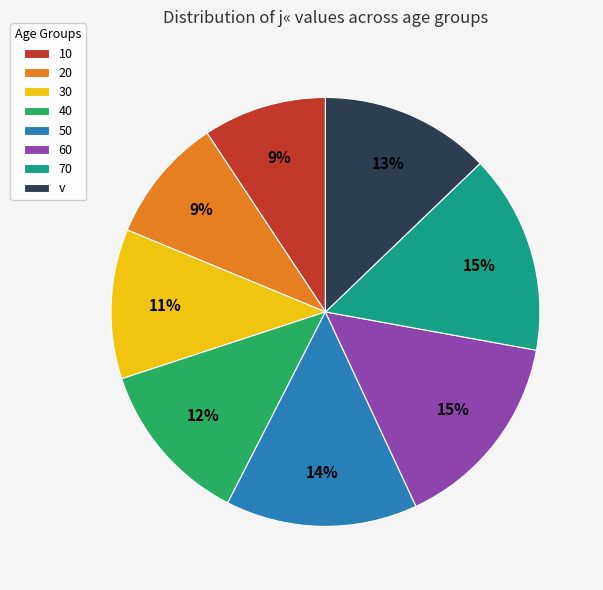

Does 50 account for over 50% of the chart?

No